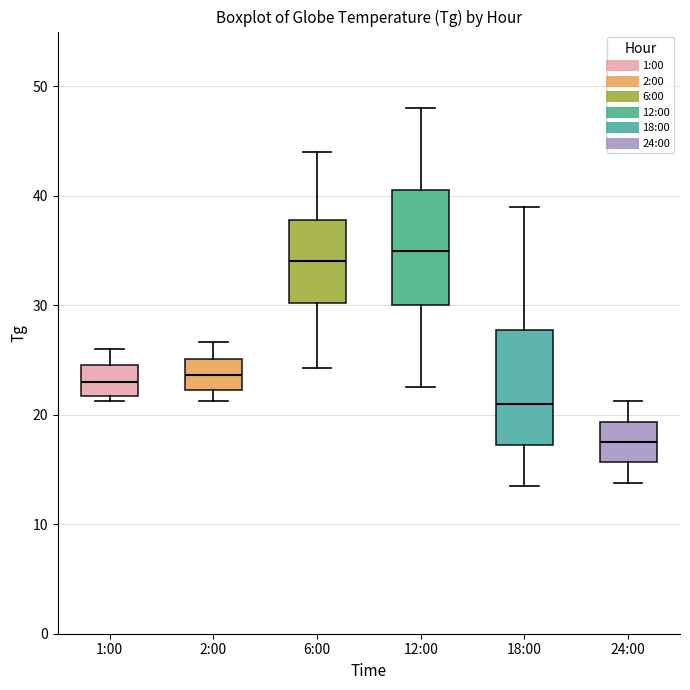

Where does the median line of the box for 12:00 sit on the y-axis? The values are not printed on the chart, so give them approximately, as read against the axis.

35